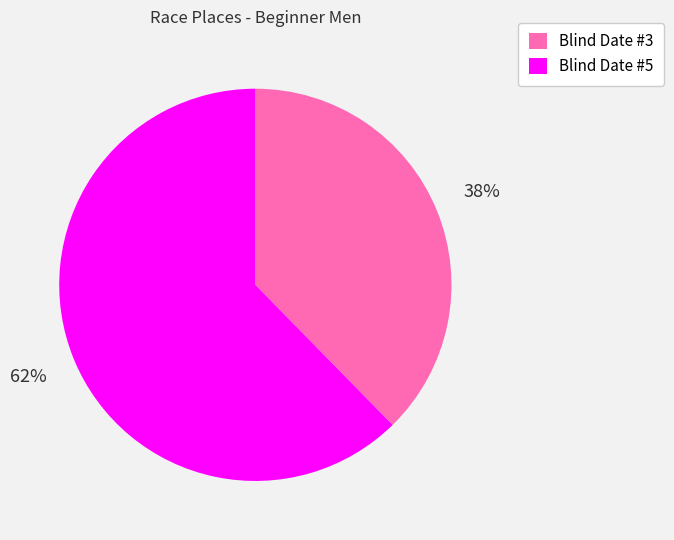

Do Blind Date #5 and Blind Date #3 together represent more than half of the pie?

Yes